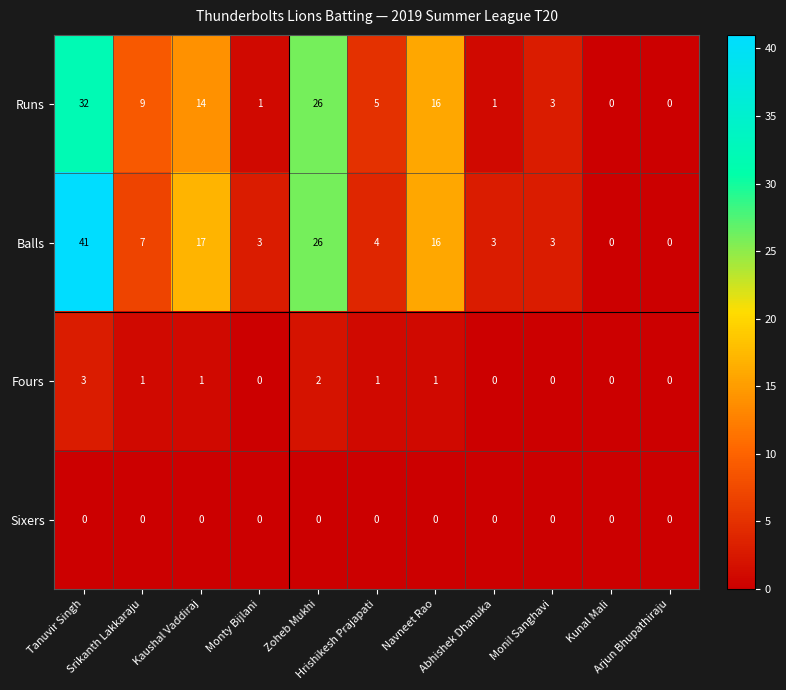

How many categories are shown in the chart?

11